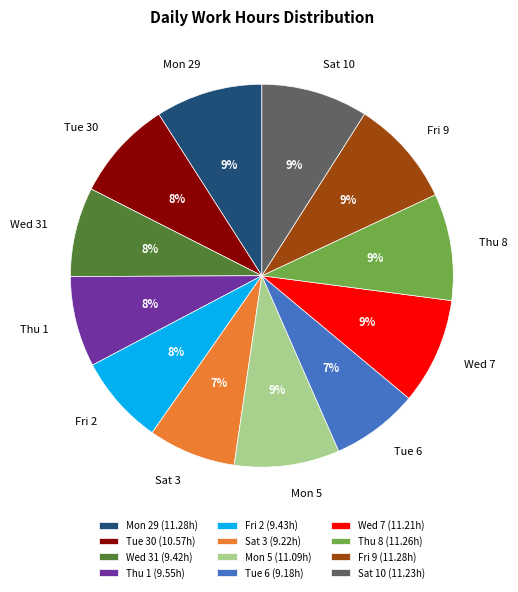

Is there a majority slice in this chart?

No